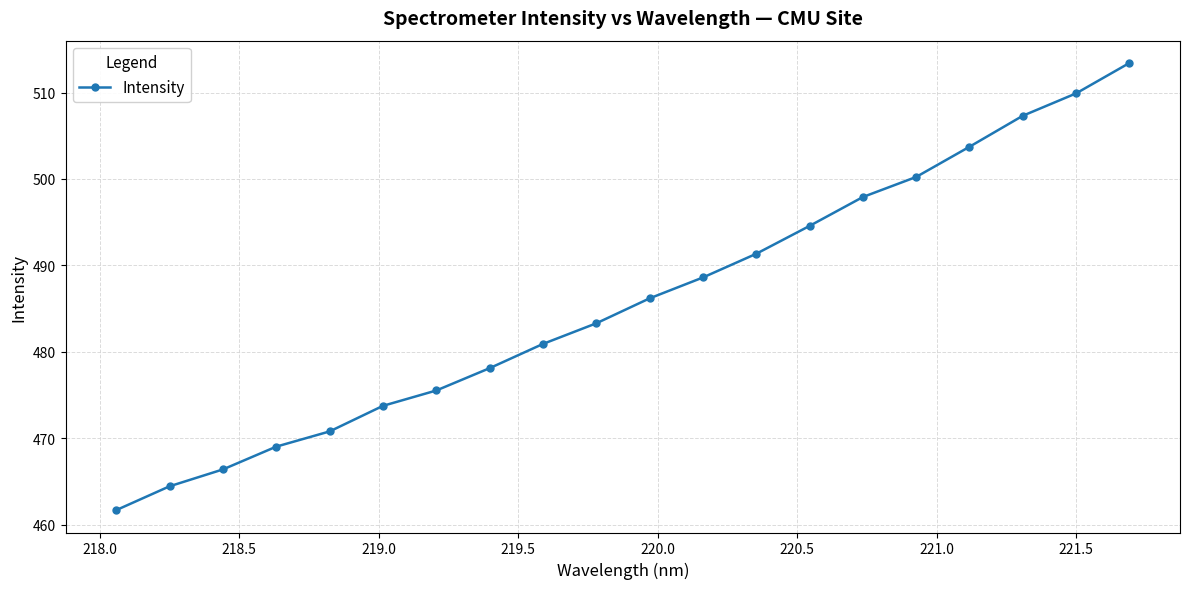

What is the smallest value displayed?

461.7